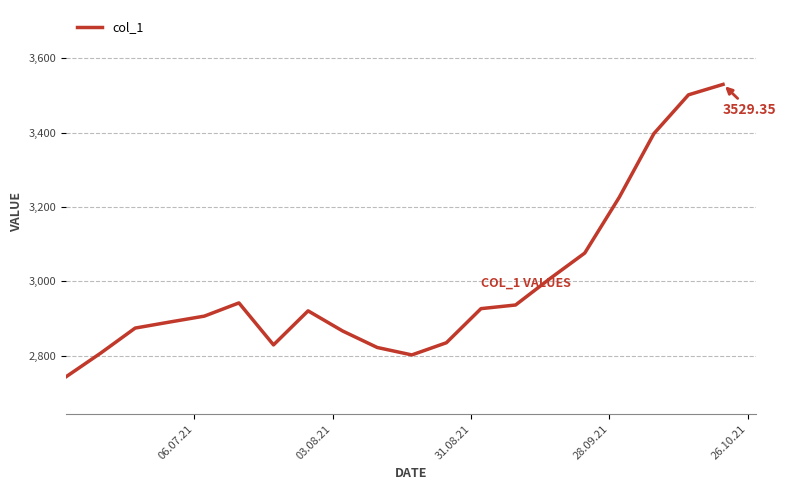

What is the minimum value shown in the chart?

2743.3